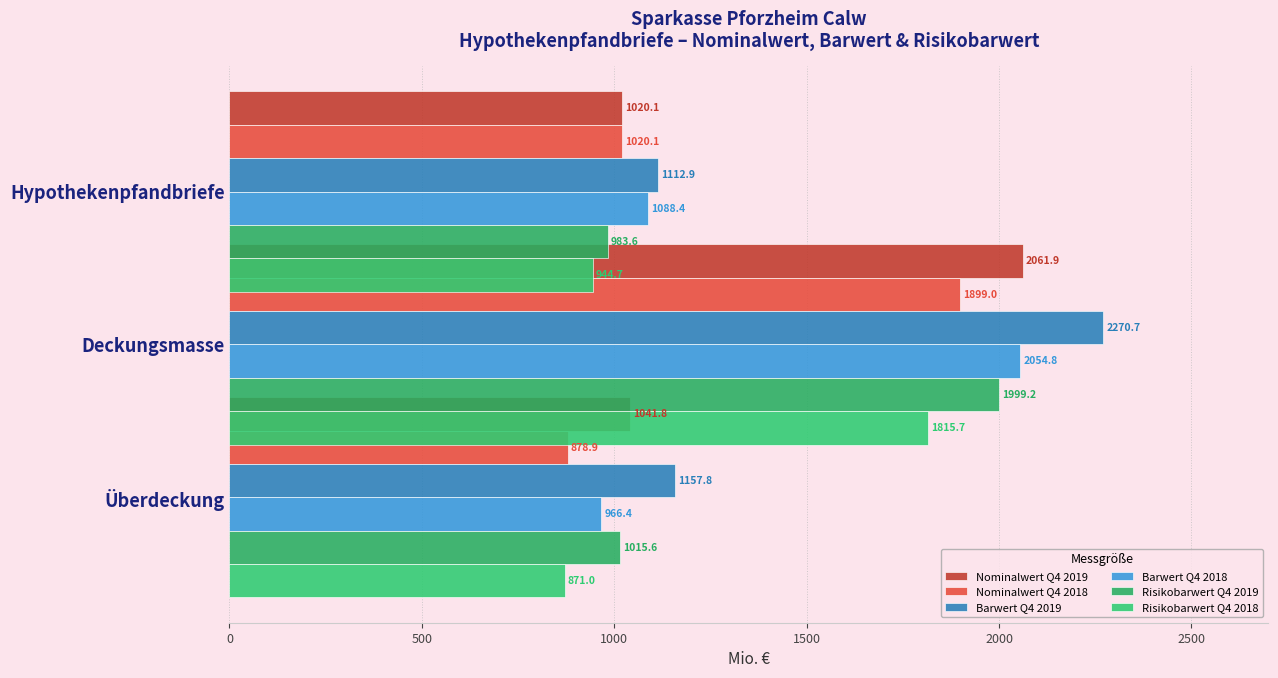

True or false: Nominalwert Q4 2019 has a value of 1041.8 at Deckungsmasse.

True